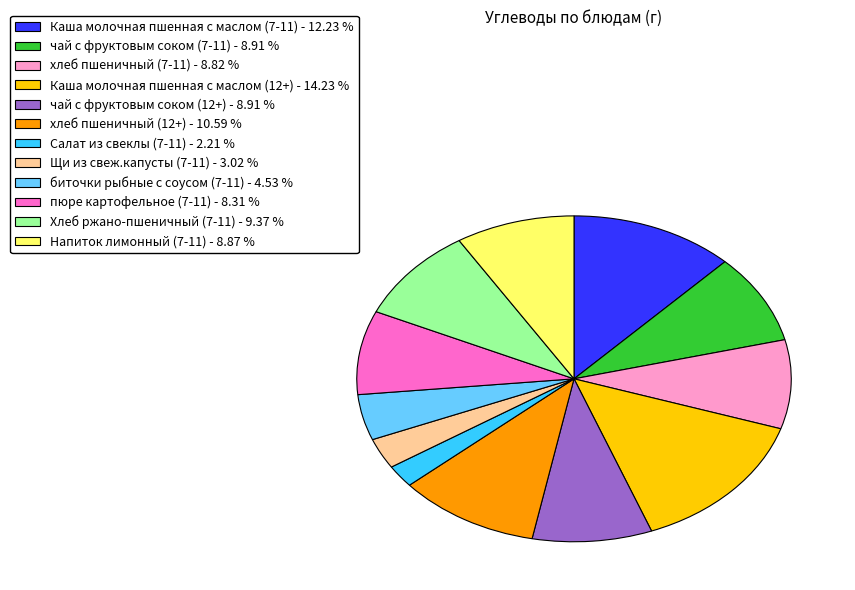

Do Напиток лимонный (7-11) and хлеб пшеничный (7-11) together represent more than half of the pie?

No